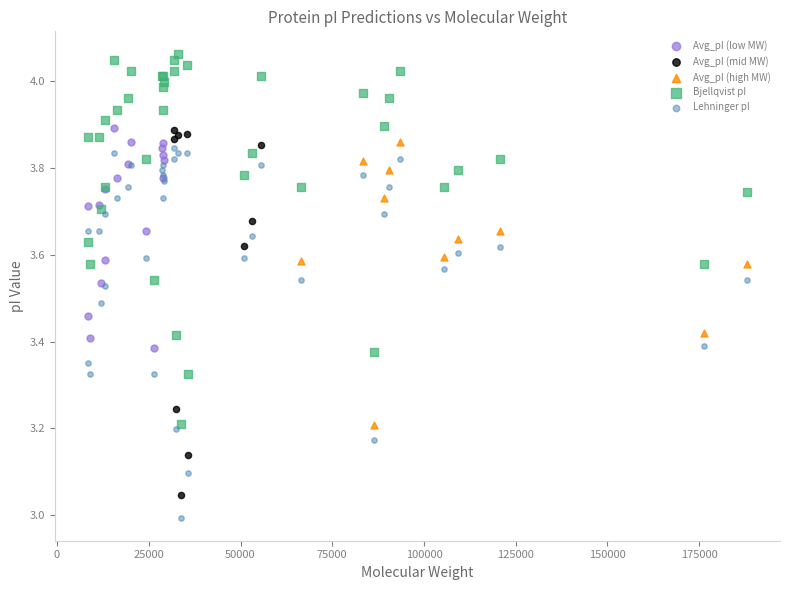

Which series contains the lowest Y value?

Lehninger pI